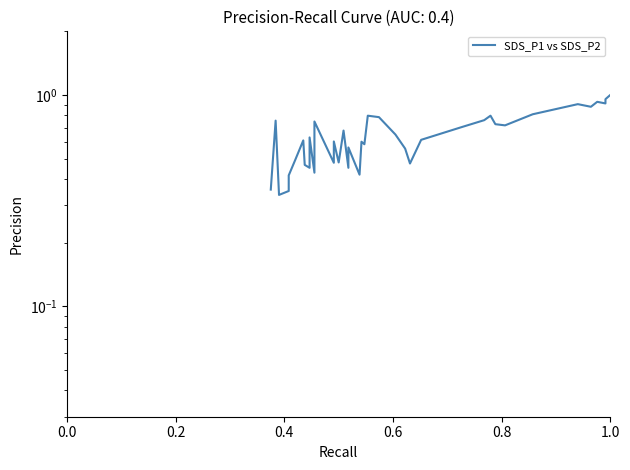

What is the minimum value shown in the chart?

0.3